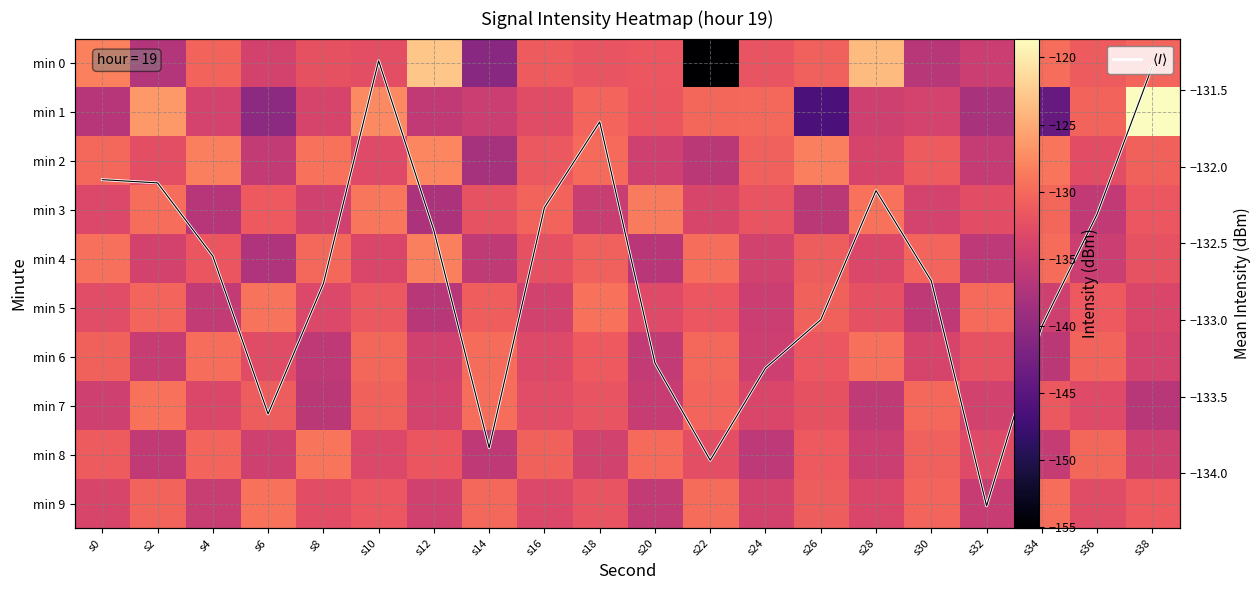

How many series are shown in this chart?

11